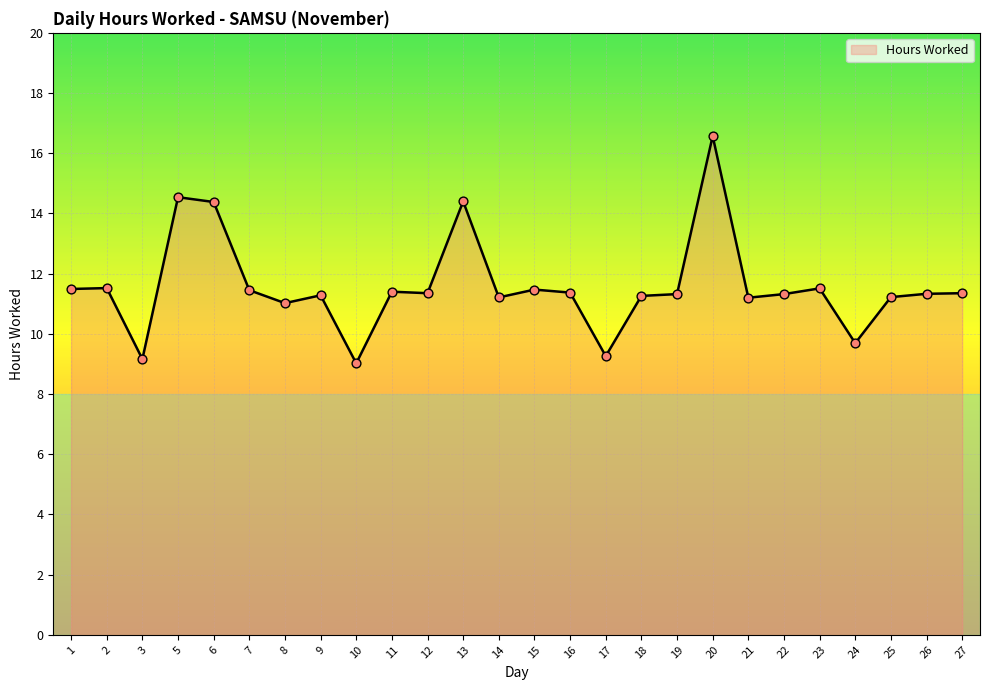

What is the change in value from 7 to 25?

-0.2